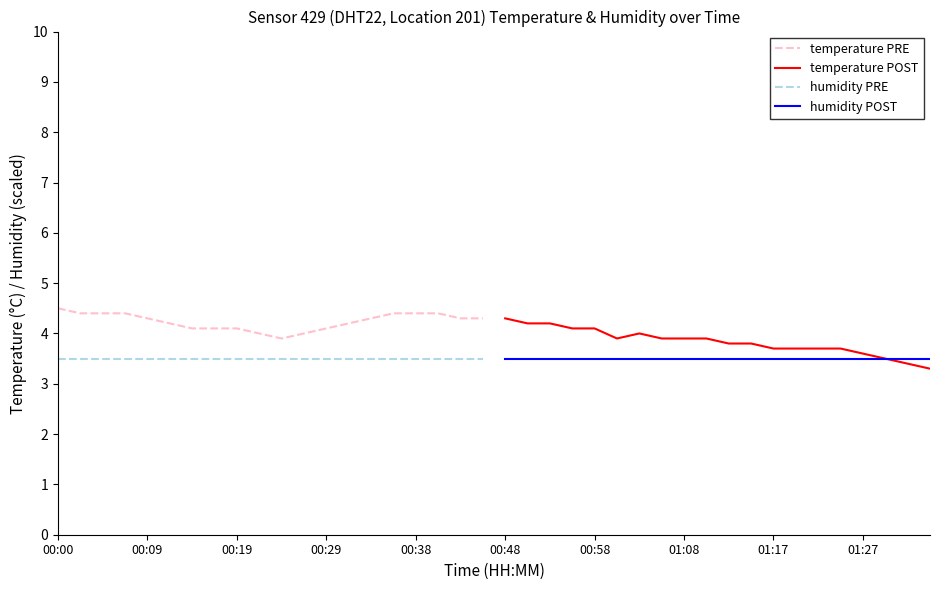

True or false: temperature PRE and humidity PRE cross at least once.

False